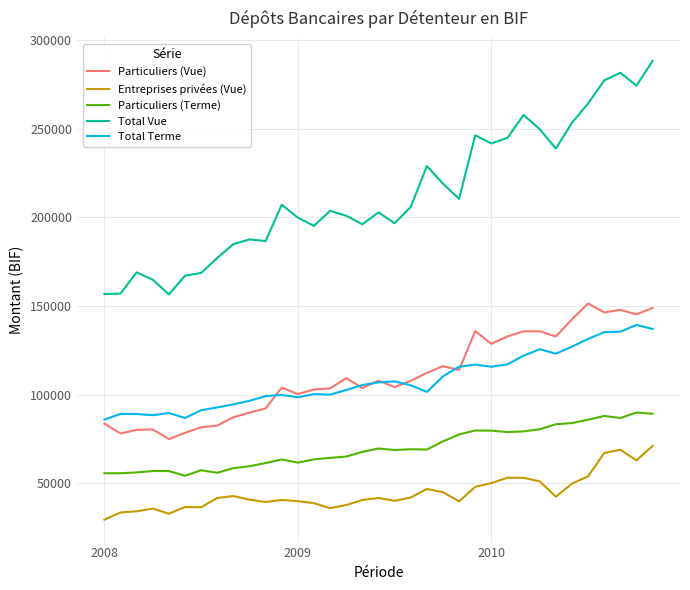

Which series has the largest total across all categories?

Total Vue